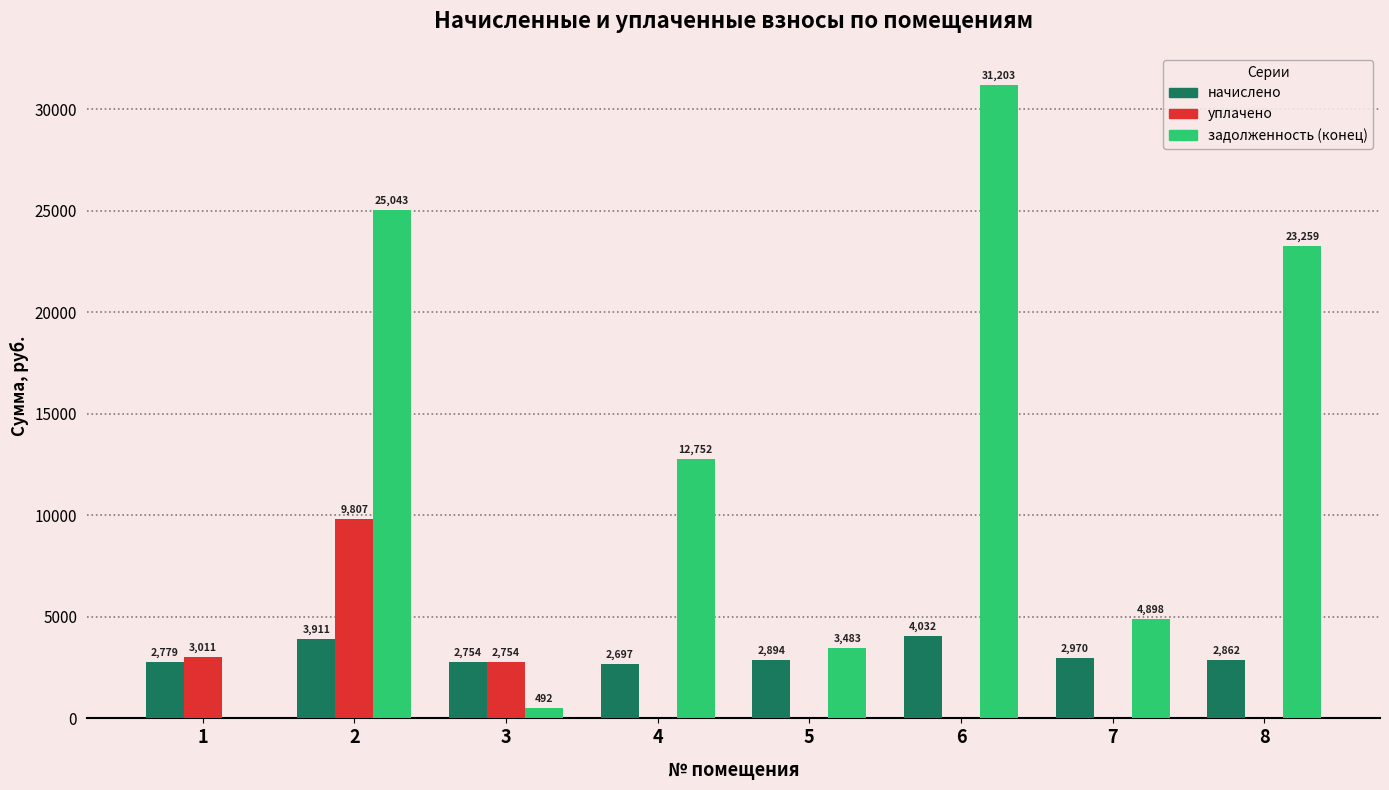

Which series has the largest total across all categories?

задолженность (конец)